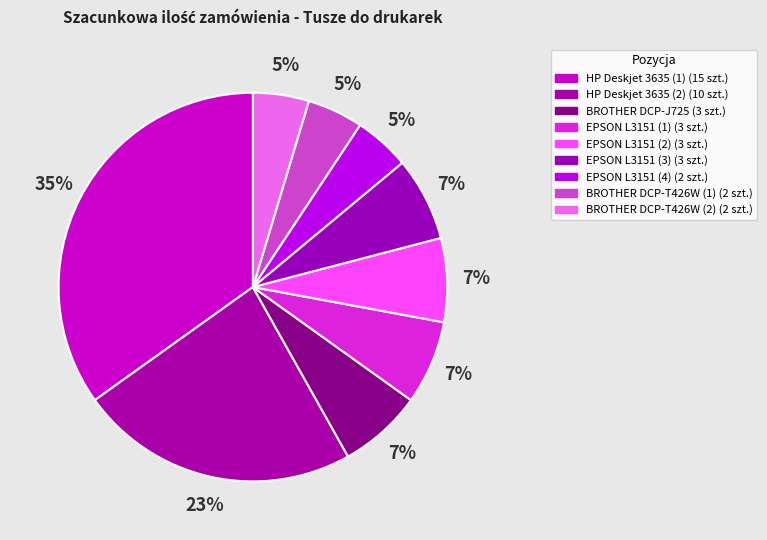

Count the number of slices in the pie.

9